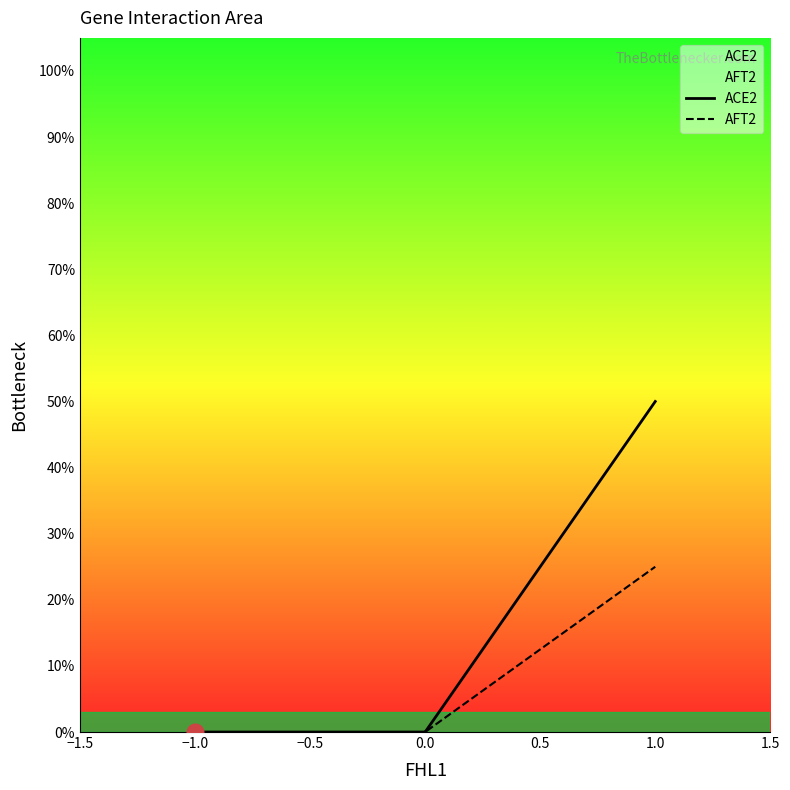

What is the average value of the ACE2 series?

0.1